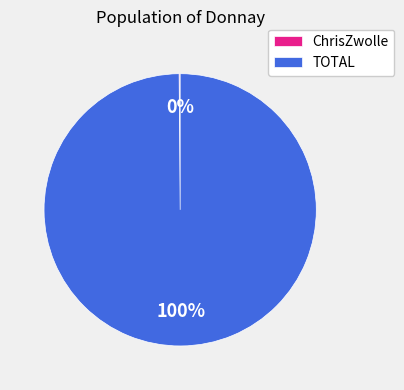

What is the largest slice in the pie chart?

TOTAL